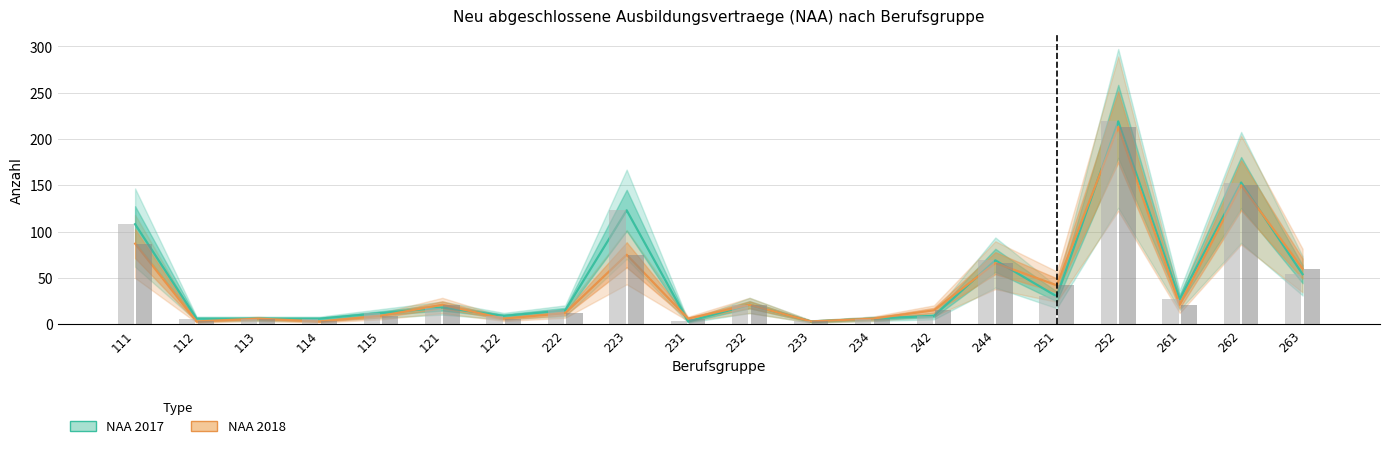

List the labels in order of NAA 2018 value, smallest first.

112, 114, 233, 113, 122, 231, 234, 115, 222, 242, 121, 232, 261, 251, 263, 244, 223, 111, 262, 252